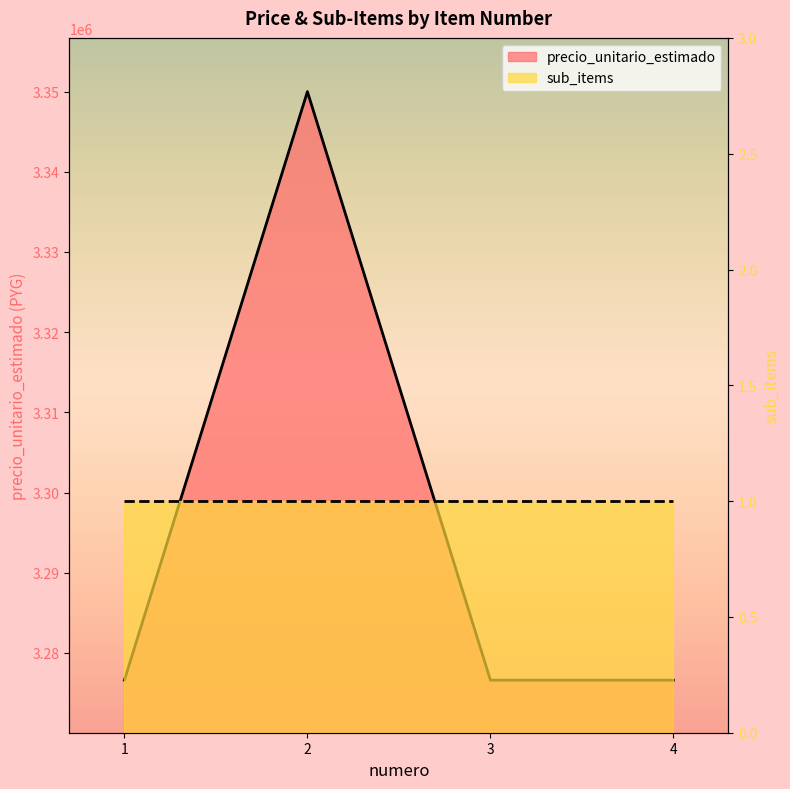

At which label is the value closest to 3313300?

1